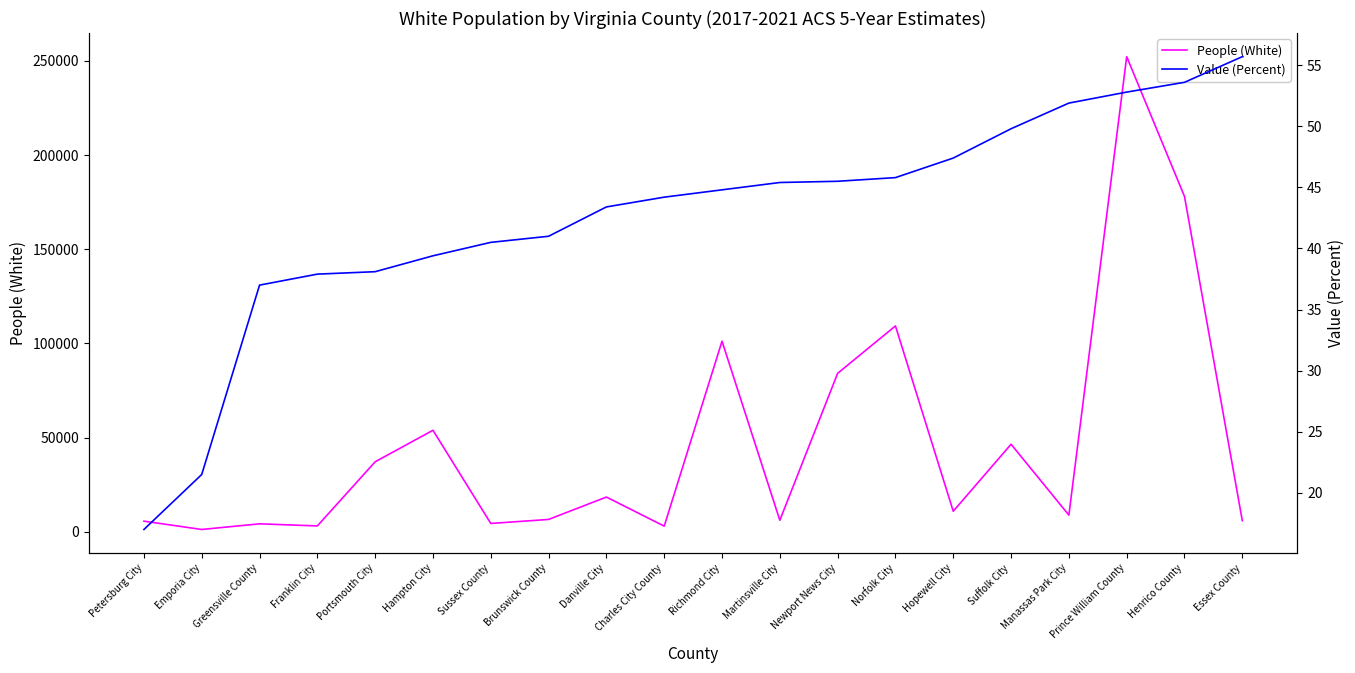

Rank the series at Sussex County from lowest to highest value.

Value (Percent), People (White)